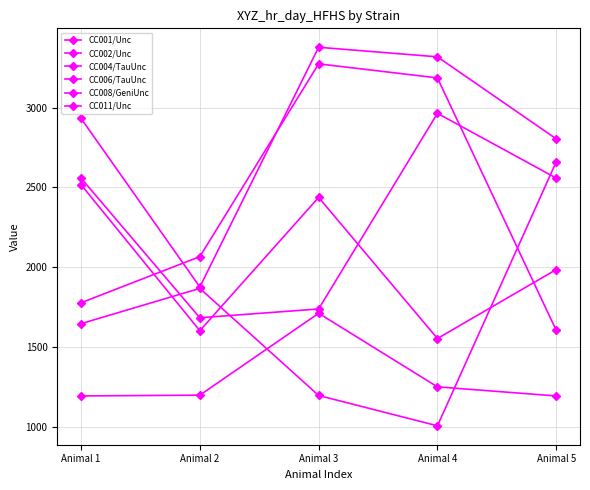

Count the number of data series in this chart.

6